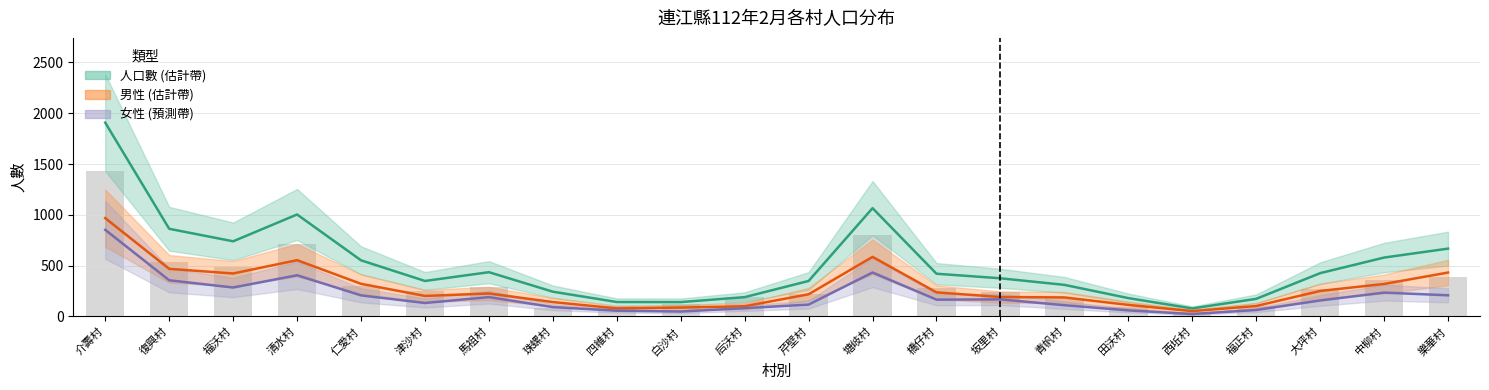

What is the lowest value of the 女性 series?

23.2